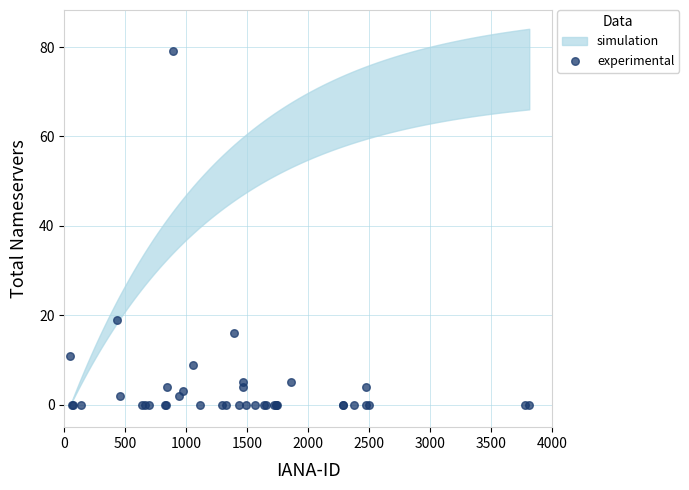

What Y value in the scatter plot is closest to 39?

19